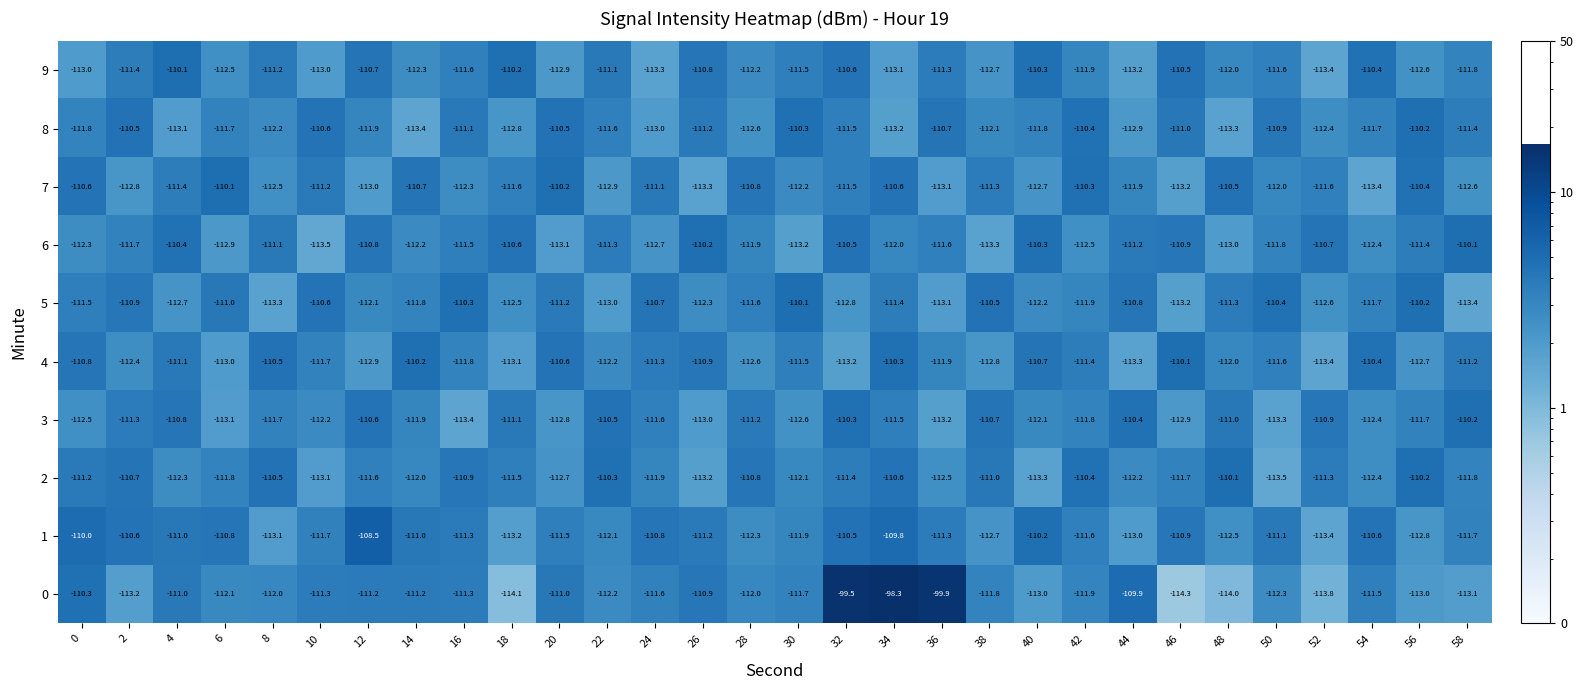

How many data points does each series have?

30